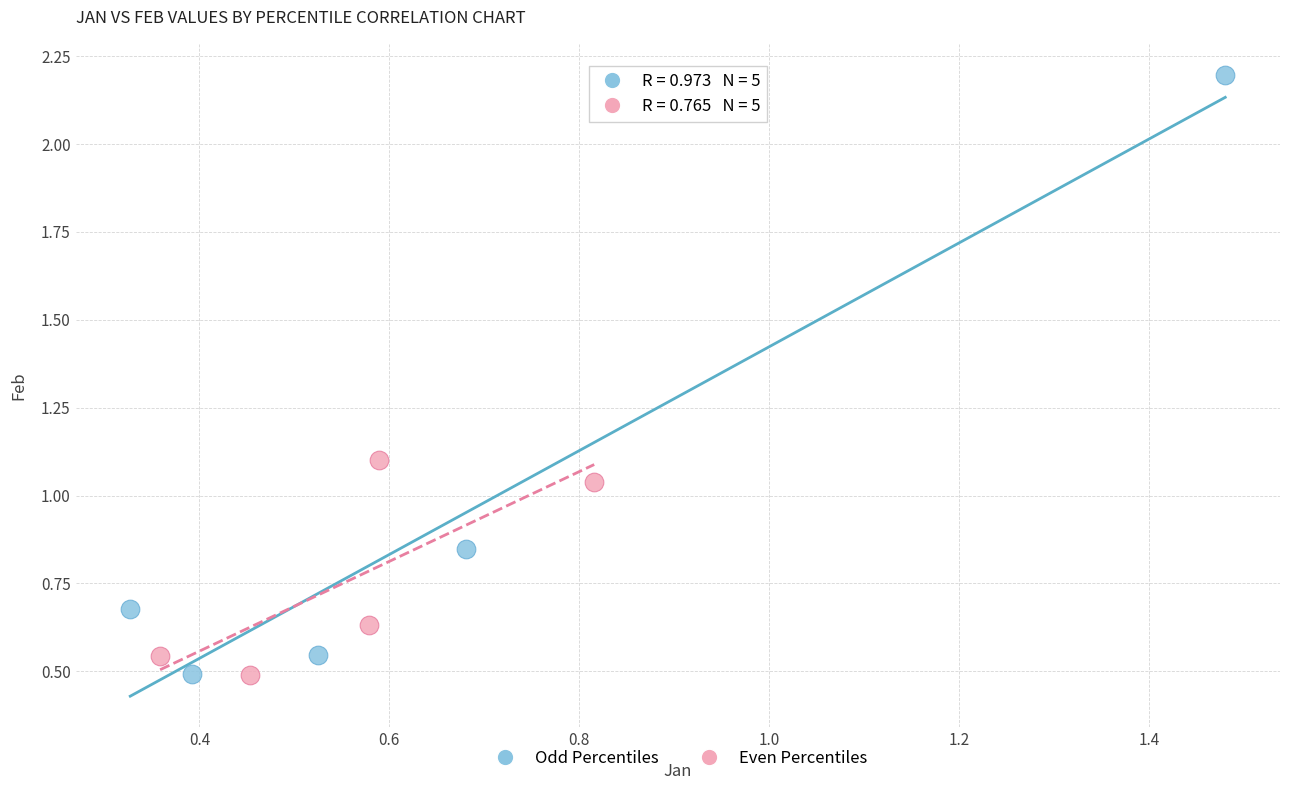

What are all the series names shown in the legend?

Odd Percentiles, Even Percentiles